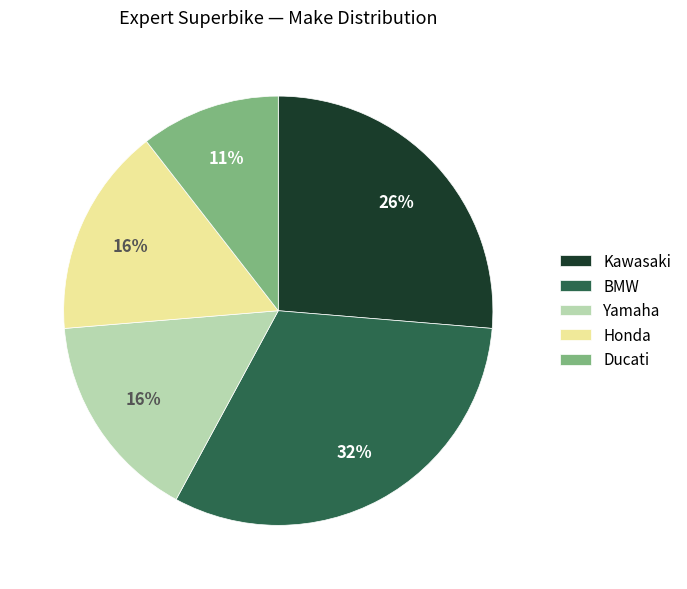

Is there any slice that represents more than half of the pie?

No